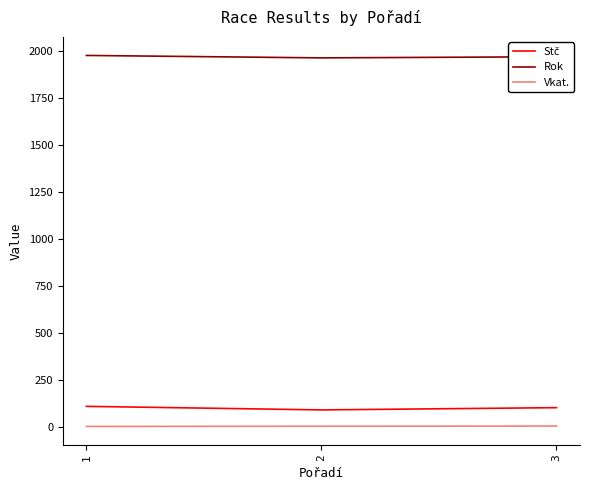

Between 1 and 2, which series saw the biggest shift?

Stč